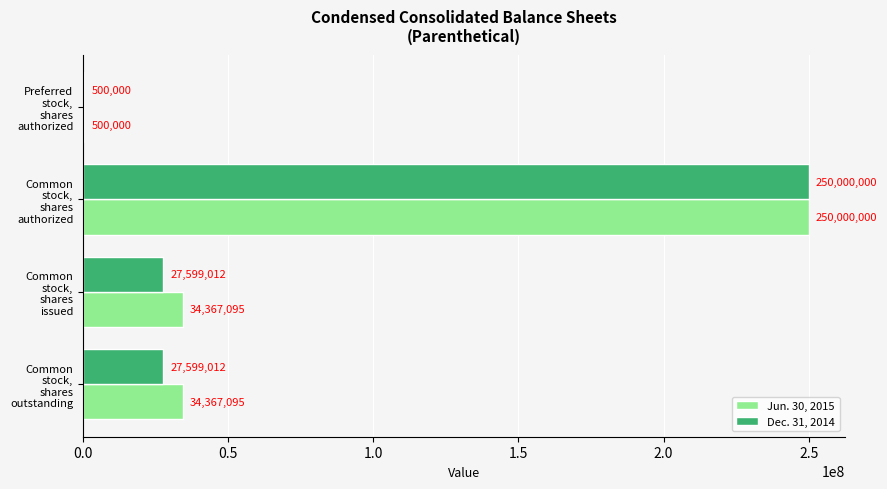

How many Dec. 31, 2014 values are between 27599012 and 250000000?

3